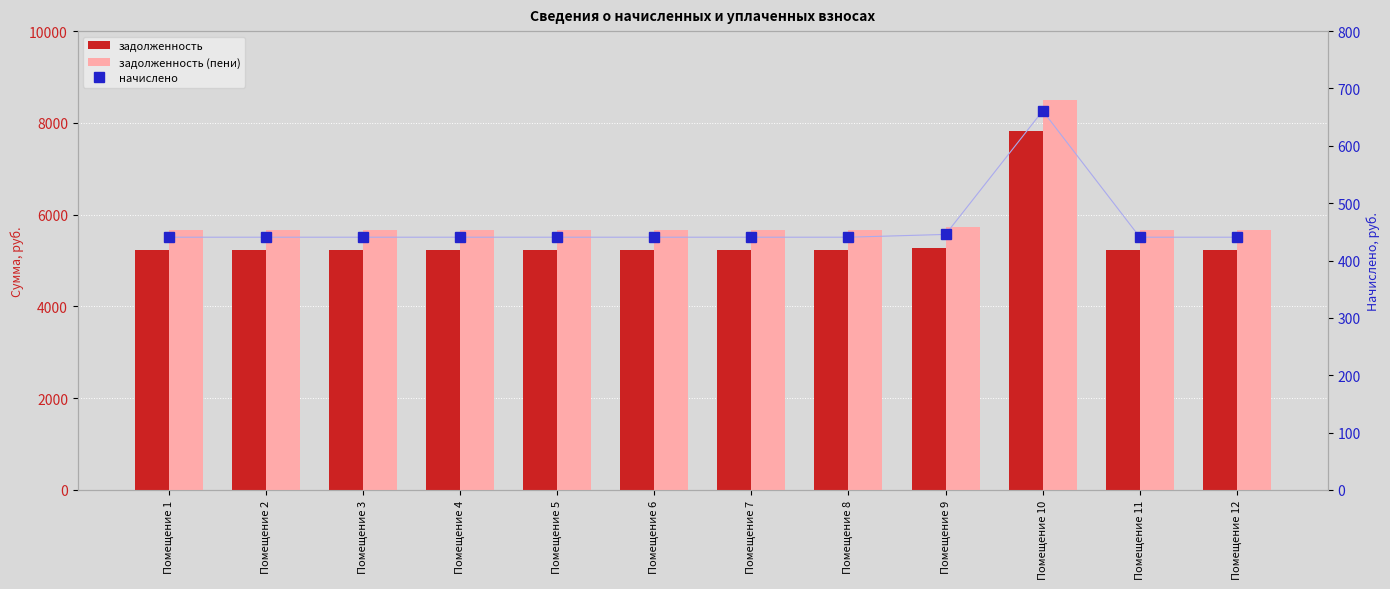

How many groups of bars are there?

12